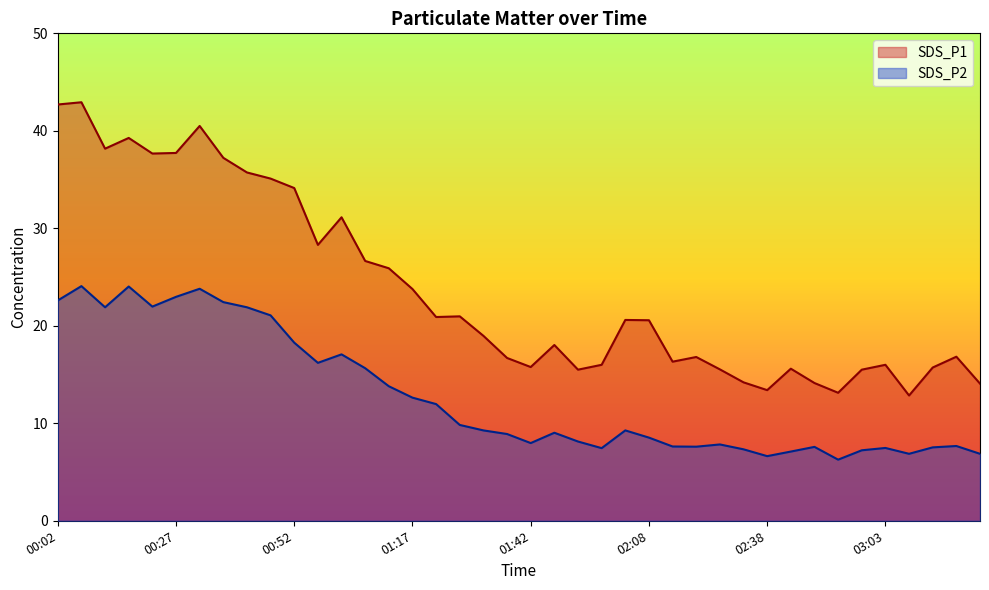

The SDS_P1 series shows 40.5 at 00:32. True or false?

True